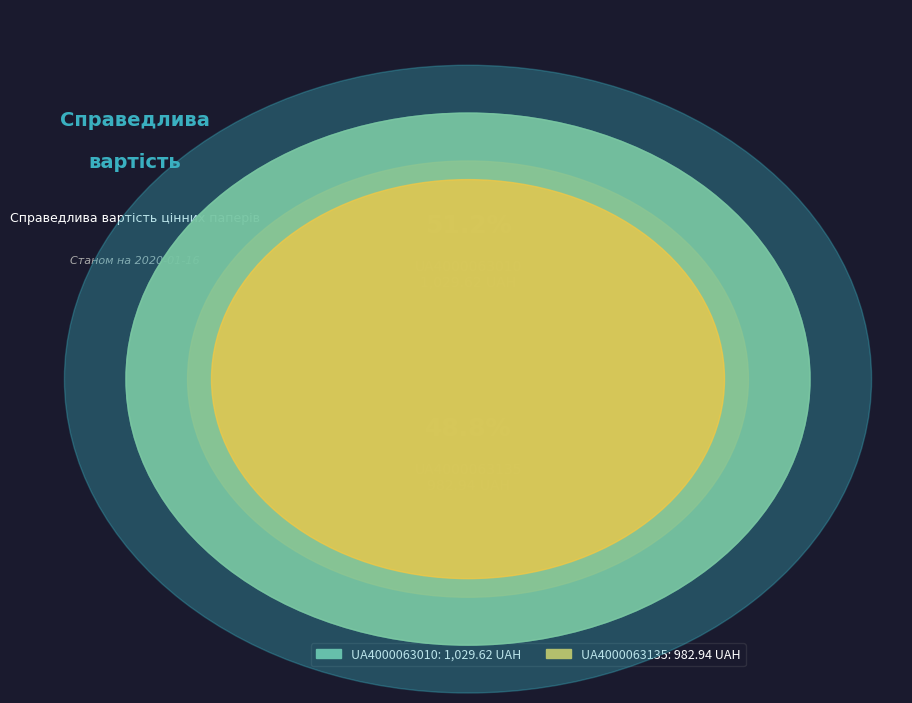

Count the number of slices in the pie.

2